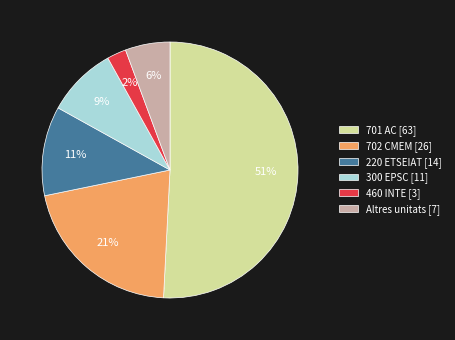

To the nearest percent, what percentage of the pie is Altres unitats [7]?

6%